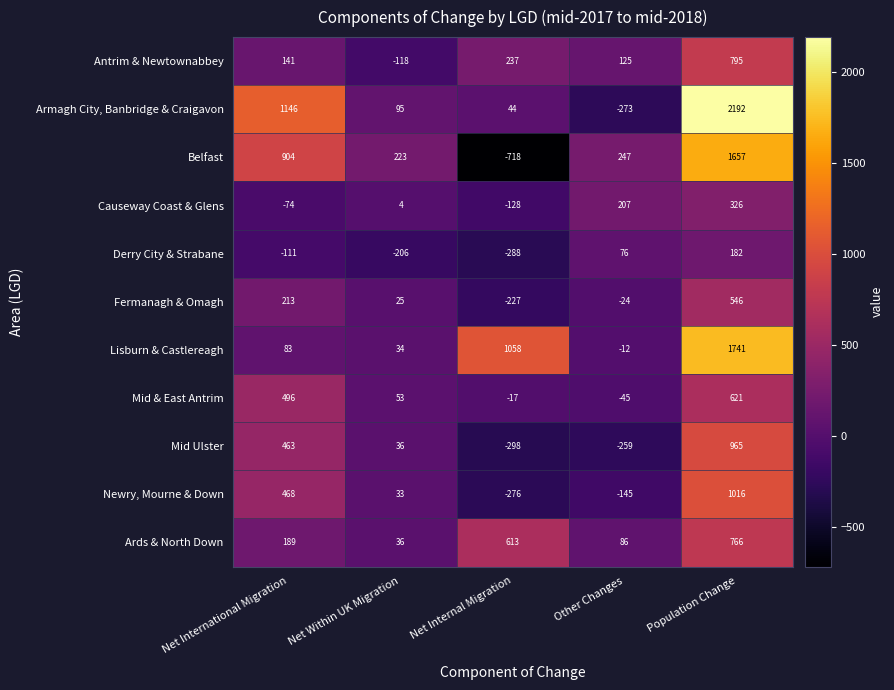

Where is Lisburn & Castlereagh nearest to the value 864?

Net Internal Migration